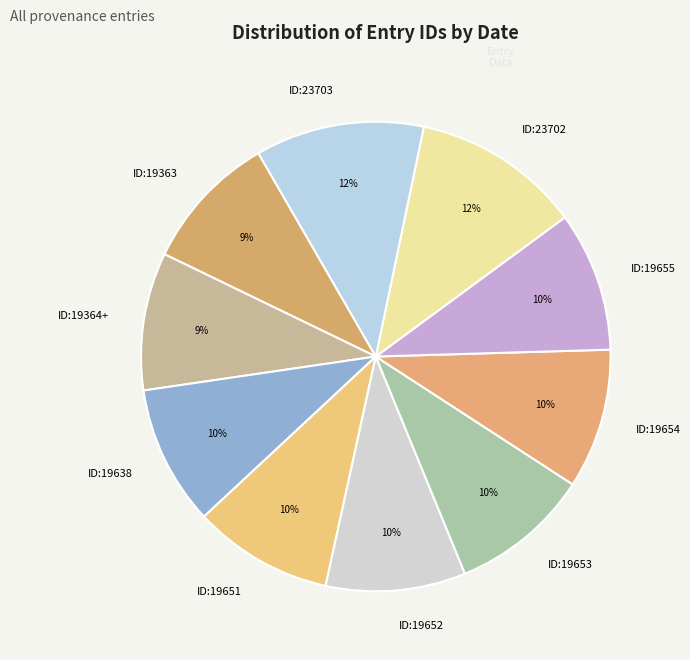

Do ID:19638 and ID:19654 together represent more than half of the pie?

No